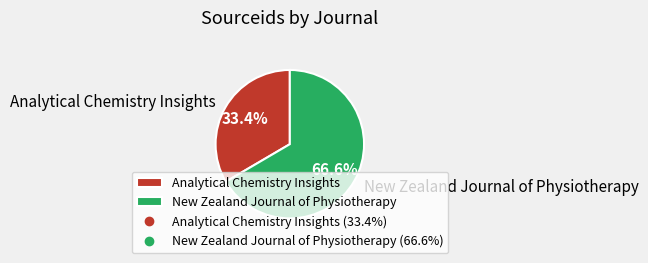

What is the majority slice?

New Zealand Journal of Physiotherapy